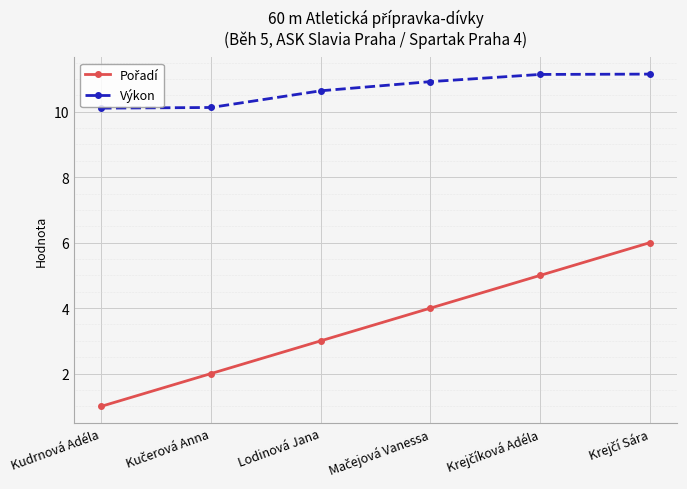

What is the maximum value for Výkon?

11.2